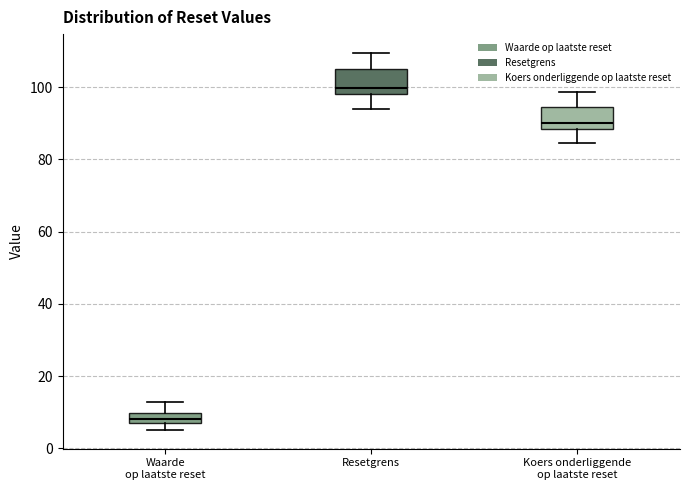

Which box's median line is the lowest?

Waarde op laatste reset